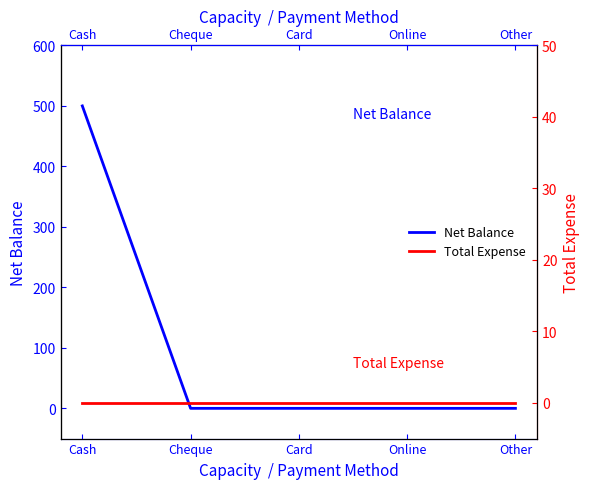

At which label does Total Expense reach its minimum?

Cash